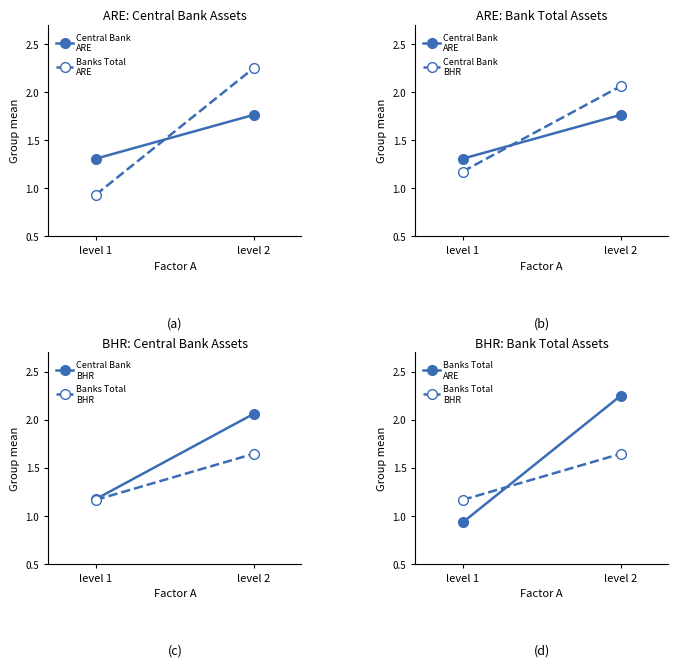

True or false: Central Bank
BHR has a value of 0.4 at level 1.

False